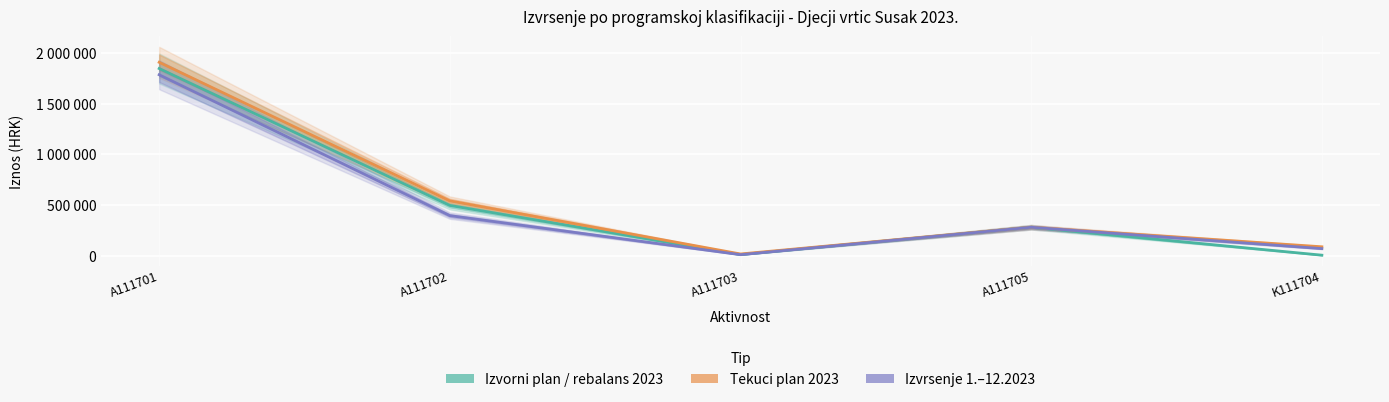

Reading left to right, list all the values displayed in this chart.

IZVORNI PLAN ILI REBALANS 2023: A111701=1844841.0	A111702=496217.0	A111703=12317.0	A111705=281213.0	K111704=6288.0
TEKUCI PLAN 2023: A111701=1905987.0	A111702=541153.0	A111703=18059.0	A111705=281781.0	K111704=88885.0
IZVRSENJE 1.-12.2023: A111701=1783337.6	A111702=395725.0	A111703=11184.8	A111705=281198.8	K111704=70850.0